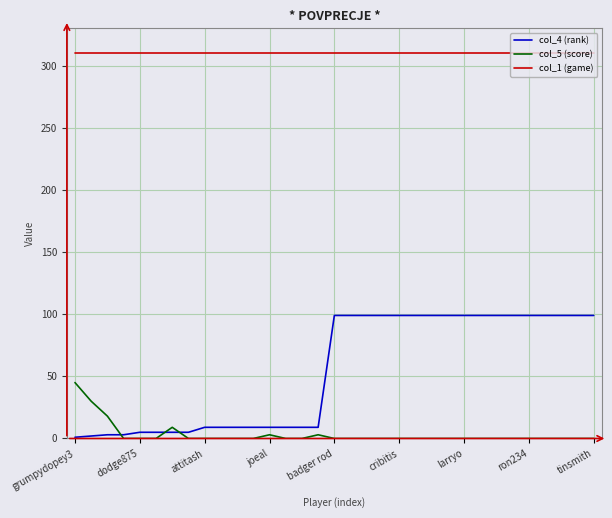

Rank the series by their maximum value, from highest to lowest.

col_1 (game), col_4 (rank), col_5 (score)